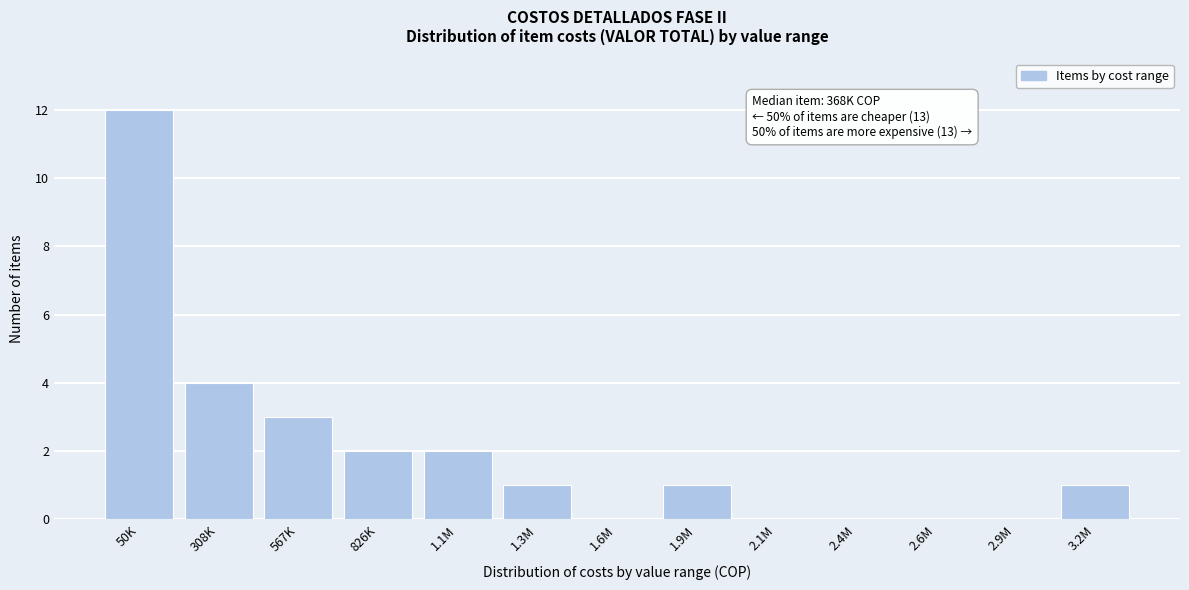

Reading left to right, what are all the values shown in this chart?

50K=12	308K=4	567K=3	826K=2	1.1M=2	1.3M=1	1.6M=0	1.9M=1	2.1M=0	2.4M=0	2.6M=0	2.9M=0	3.2M=1